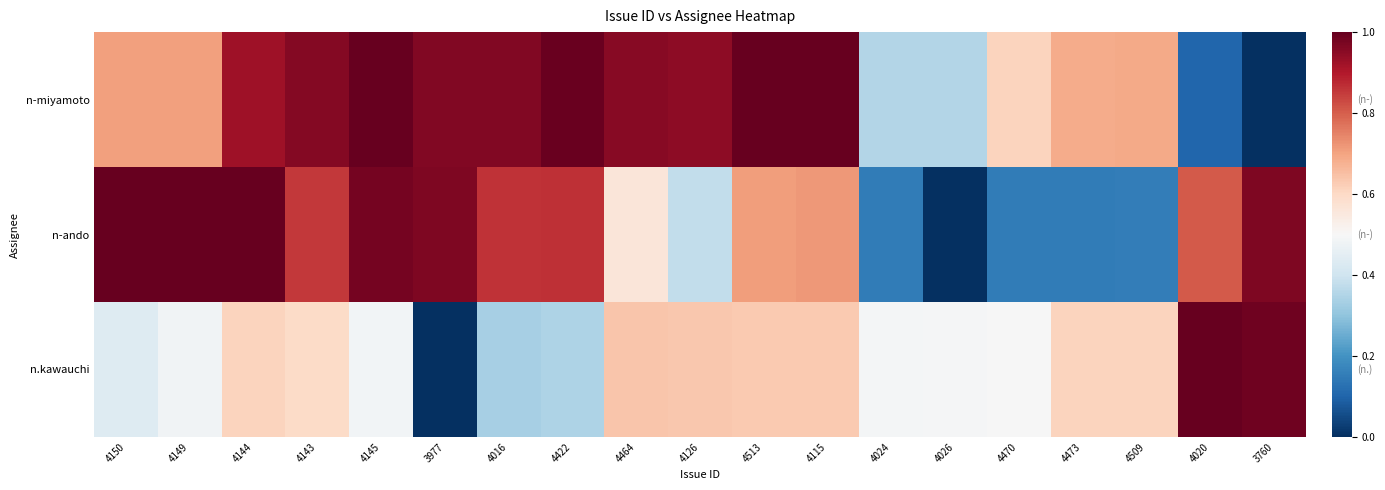

Reading left to right, what are all the values shown in this chart?

n-miyamoto: 4150=0.7	4149=0.7	4144=0.9	4143=1.0	4145=1.0	3977=1.0	4016=1.0	4422=1.0	4464=1.0	4126=0.9	4513=1.0	4115=1.0	4024=0.4	4026=0.4	4470=0.6	4473=0.7	4509=0.7	4020=0.1	3760=0.0
n-ando: 4150=1.0	4149=1.0	4144=1.0	4143=0.9	4145=1.0	3977=1.0	4016=0.9	4422=0.9	4464=0.6	4126=0.4	4513=0.7	4115=0.7	4024=0.1	4026=0.0	4470=0.2	4473=0.2	4509=0.2	4020=0.8	3760=1.0
n.kawauchi: 4150=0.4	4149=0.5	4144=0.6	4143=0.6	4145=0.5	3977=0.0	4016=0.3	4422=0.3	4464=0.6	4126=0.6	4513=0.6	4115=0.6	4024=0.5	4026=0.5	4470=0.5	4473=0.6	4509=0.6	4020=1.0	3760=1.0